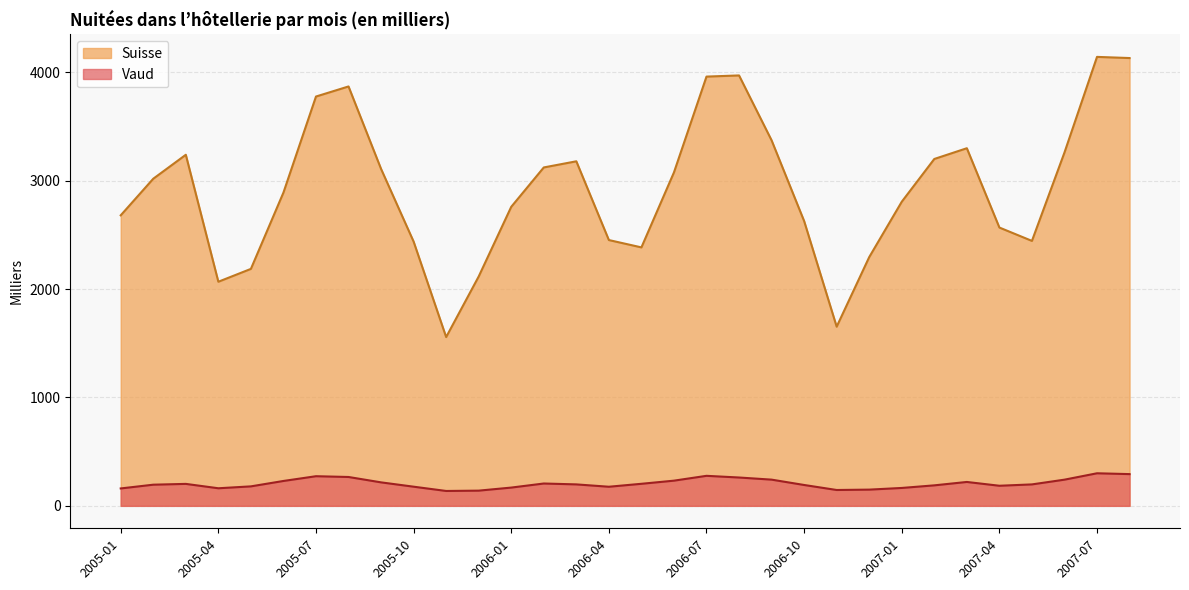

Is the value of Vaud at 2007-02 greater than the value of Suisse at 2007-02?

No